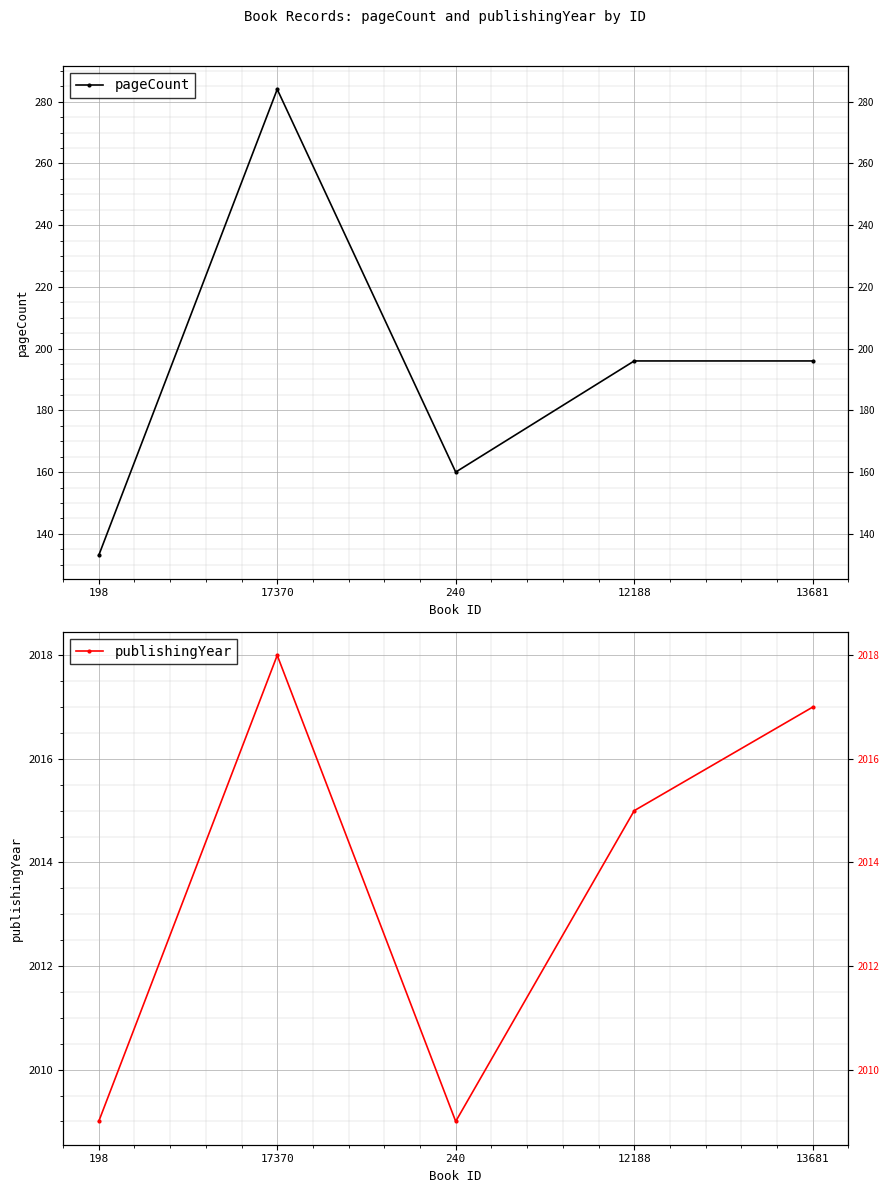

What is the value of the pageCount point at the 4th from the left?

196